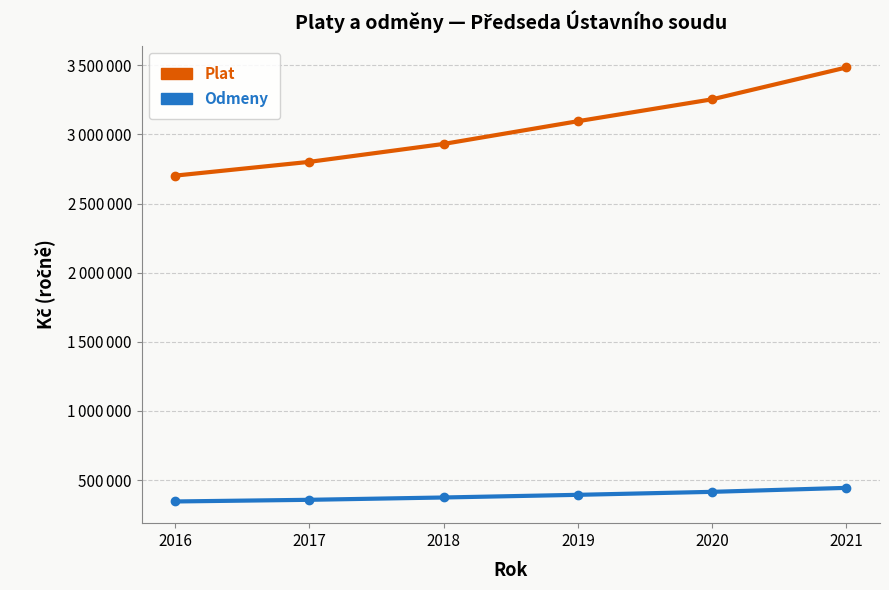

List the labels in order of Odmeny value, smallest first.

2016, 2017, 2018, 2019, 2020, 2021